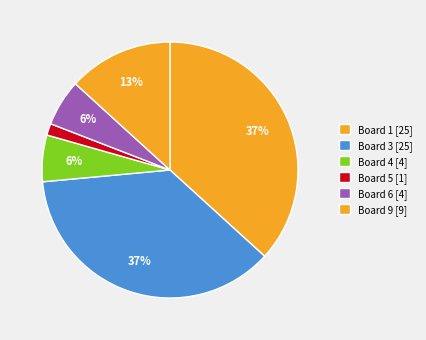

How many slices are in this pie chart?

6